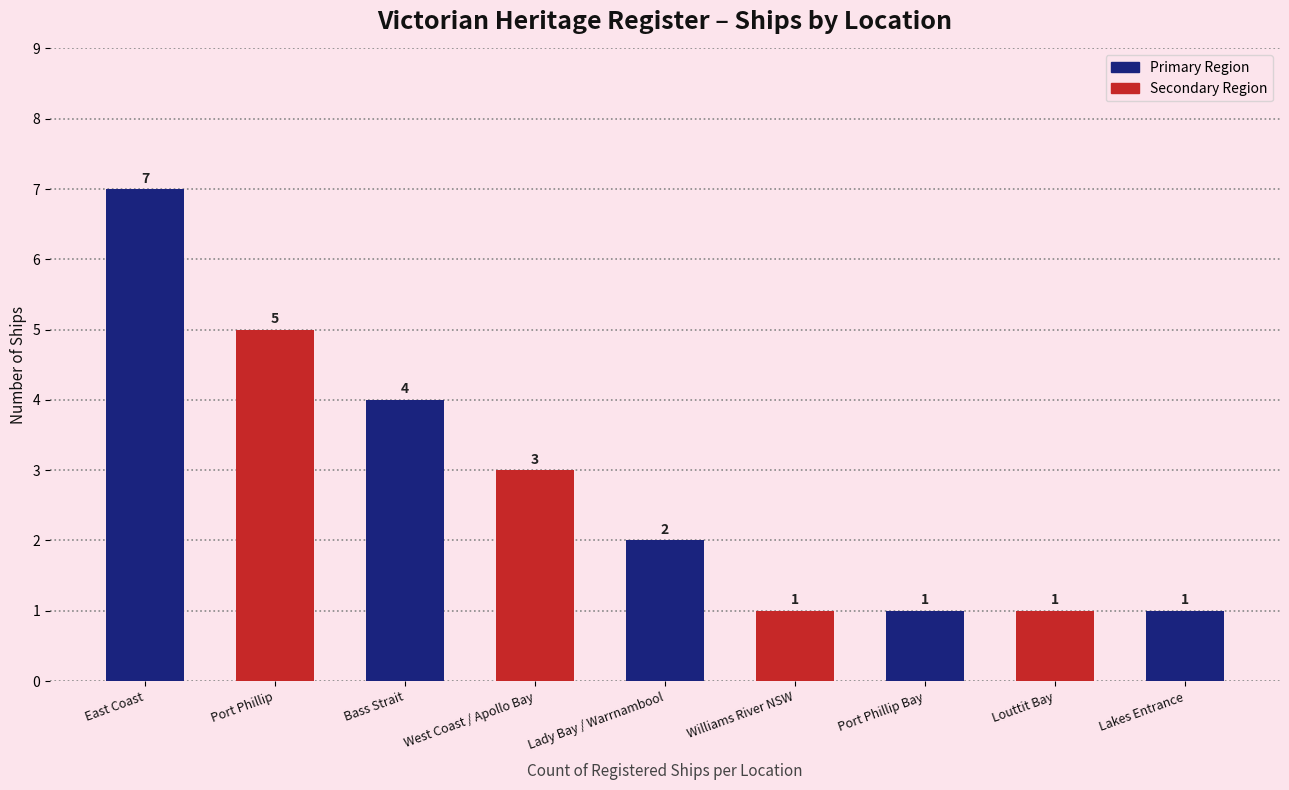

Where does the data first go above 2?

East Coast